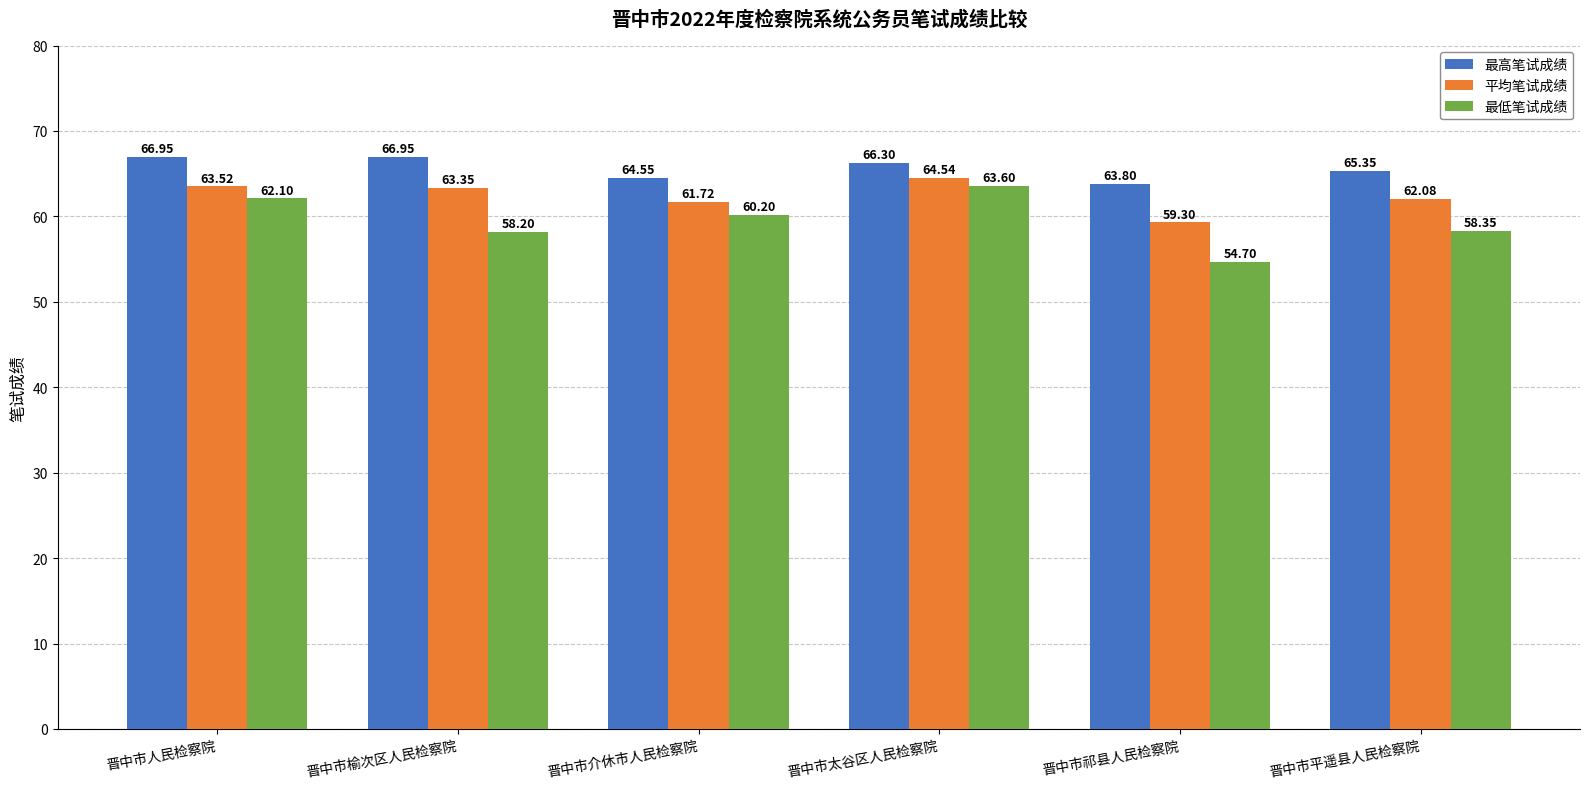

Which category has the lowest value across all series?

晋中市祁县人民检察院